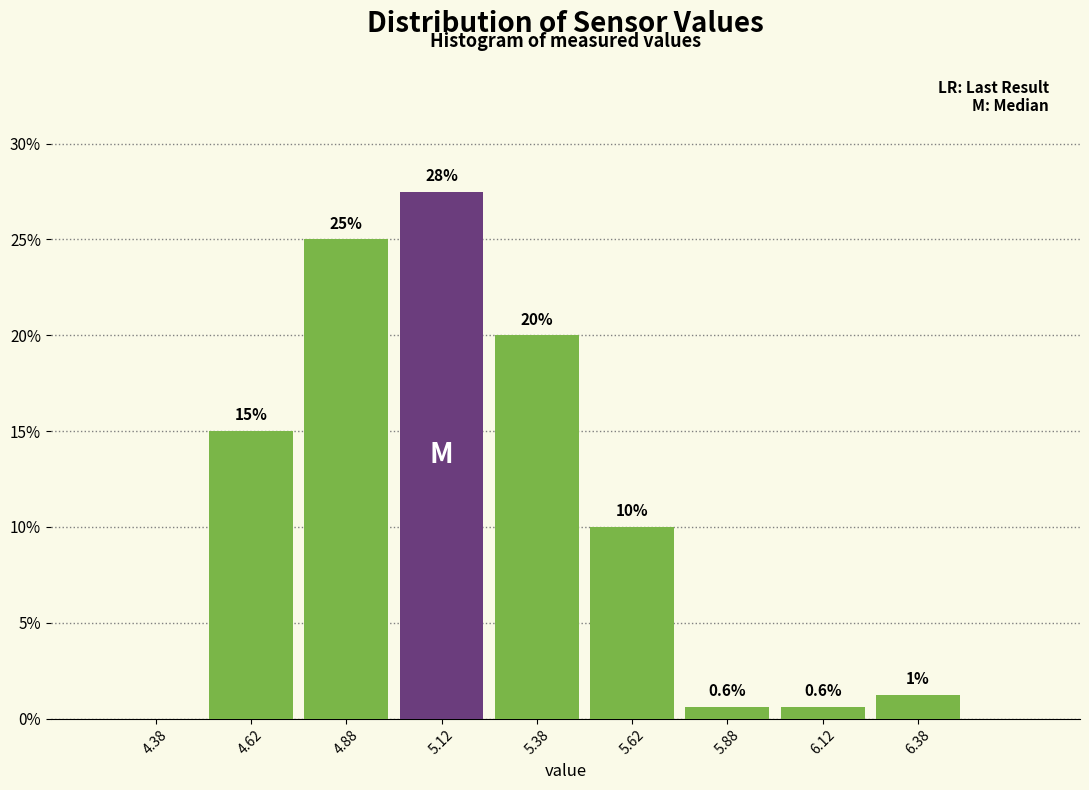

Which range on the x-axis has the tallest bar?

5.00 to 5.25